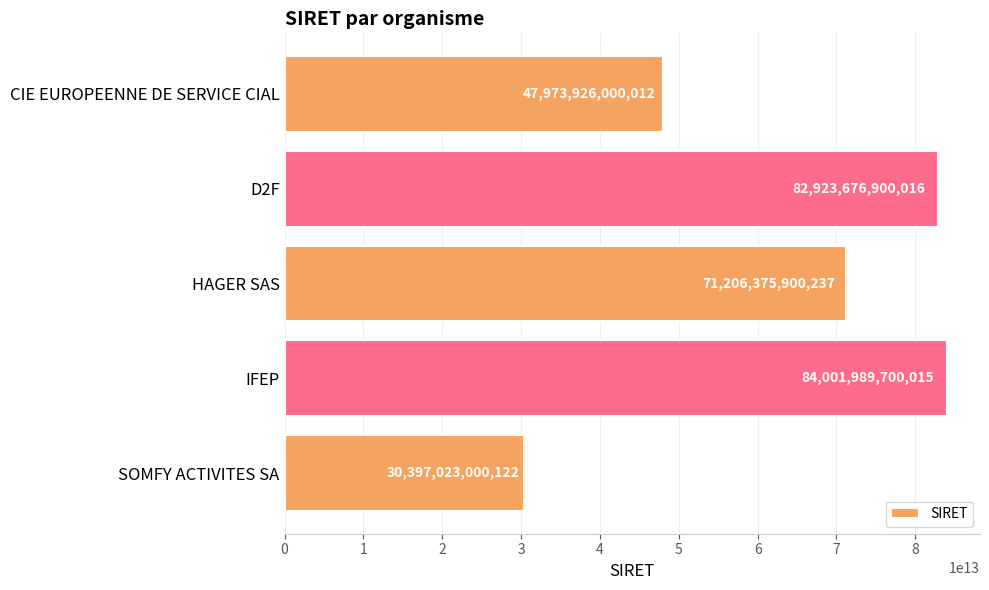

At which category does the chart reach its peak across all series?

IFEP